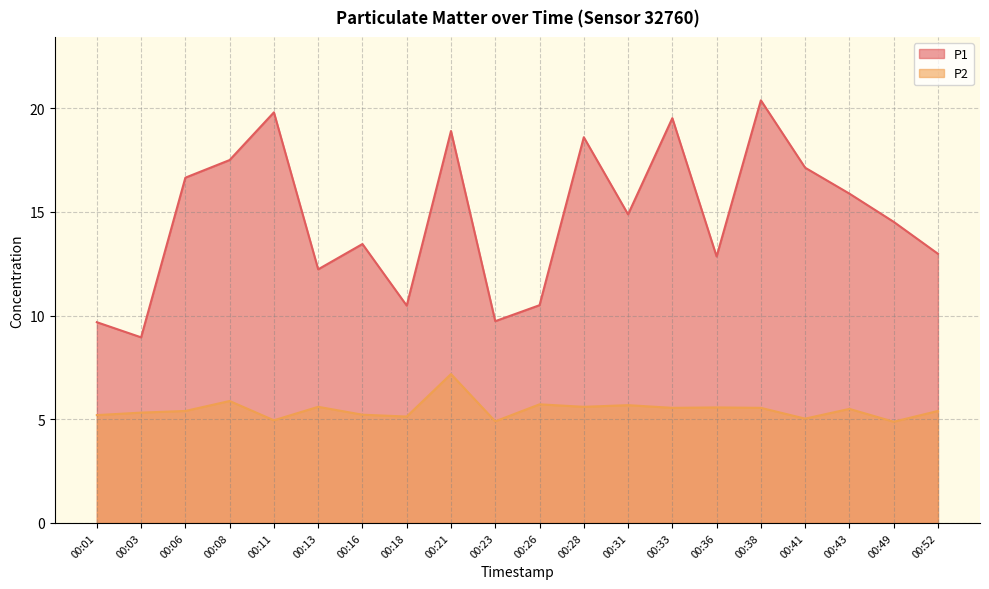

True or false: P2 and P1 intersect in this chart.

False